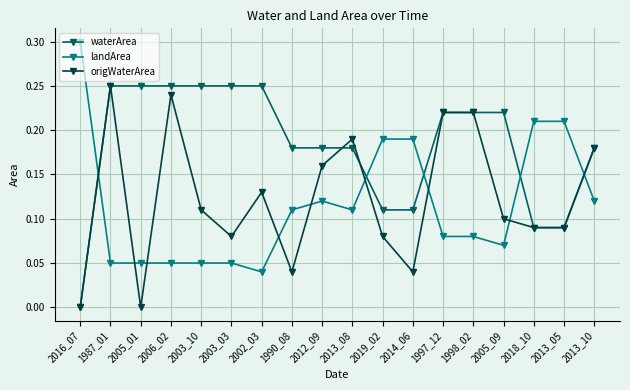

What position from the left is 2003_03?

6